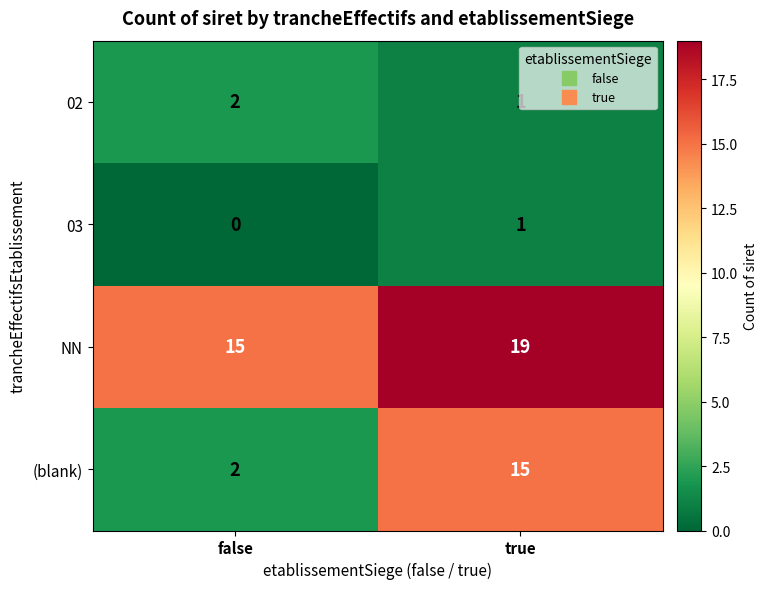

At which label is NN closest to 17?

false